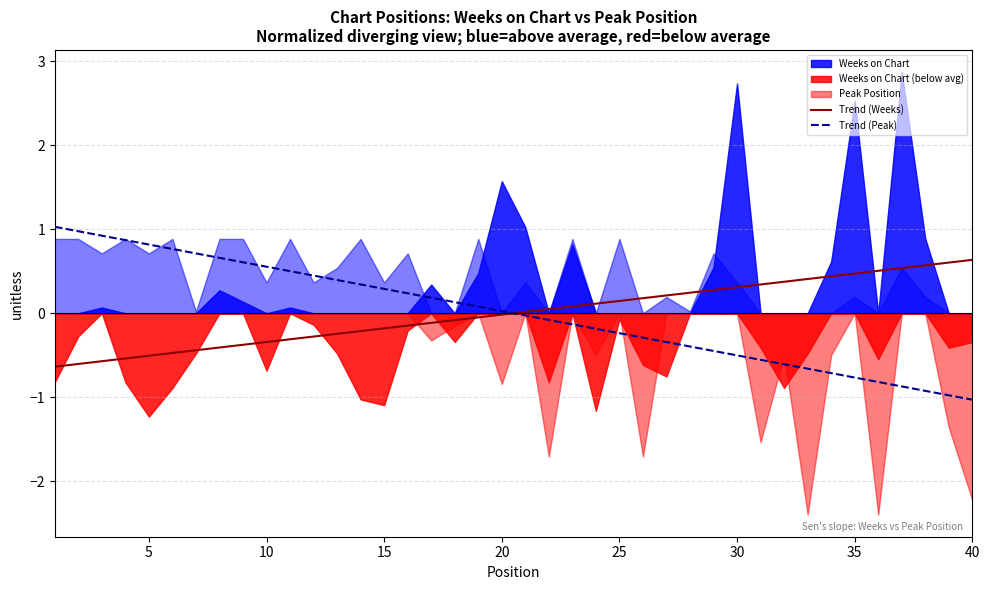

The Trend (Peak) series shows 0.0 at 20. True or false?

True